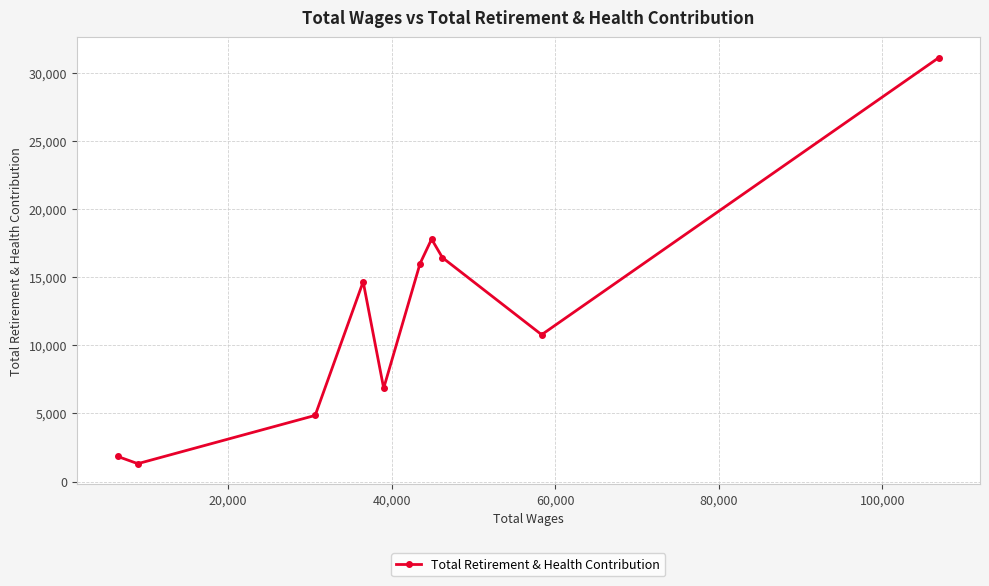

What is the value of the 6th point from the left?

15991